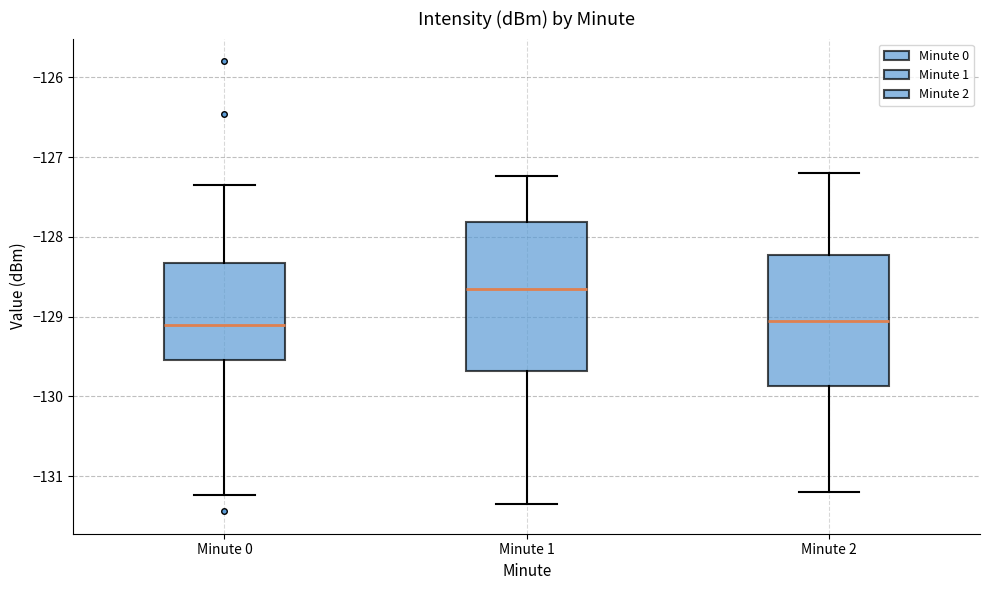

Where is the upper edge of the box for Minute 2 on the y-axis? The values are not printed on the chart, so give them approximately, as read against the axis.

-128.2